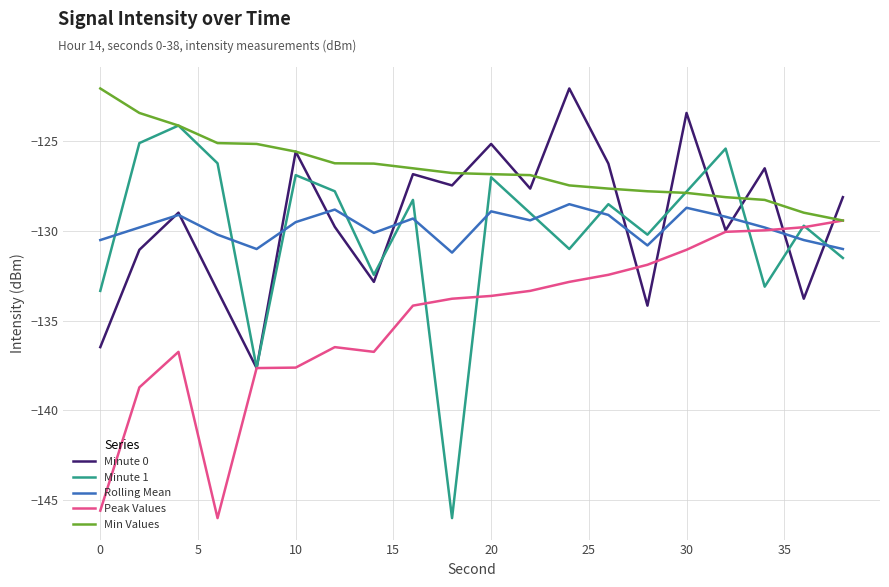

Which series has the largest range (max minus min)?

Minute 1